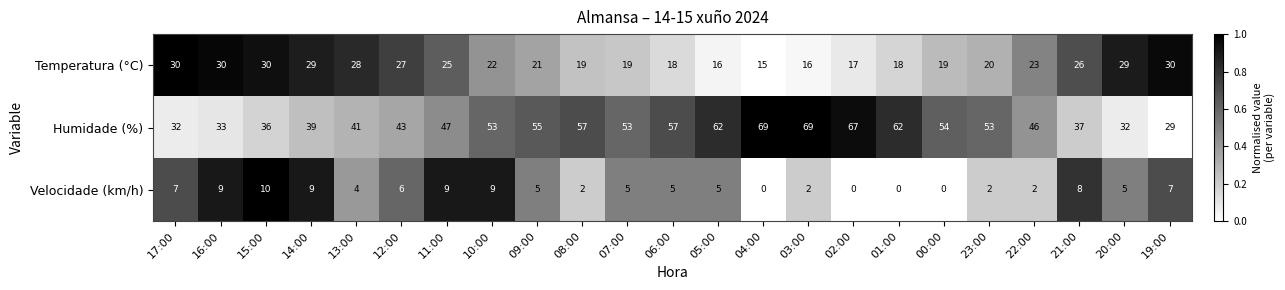

At 03:00, list the series in order from smallest to largest.

Velocidade (km/h), Temperatura (°C), Humidade (%)